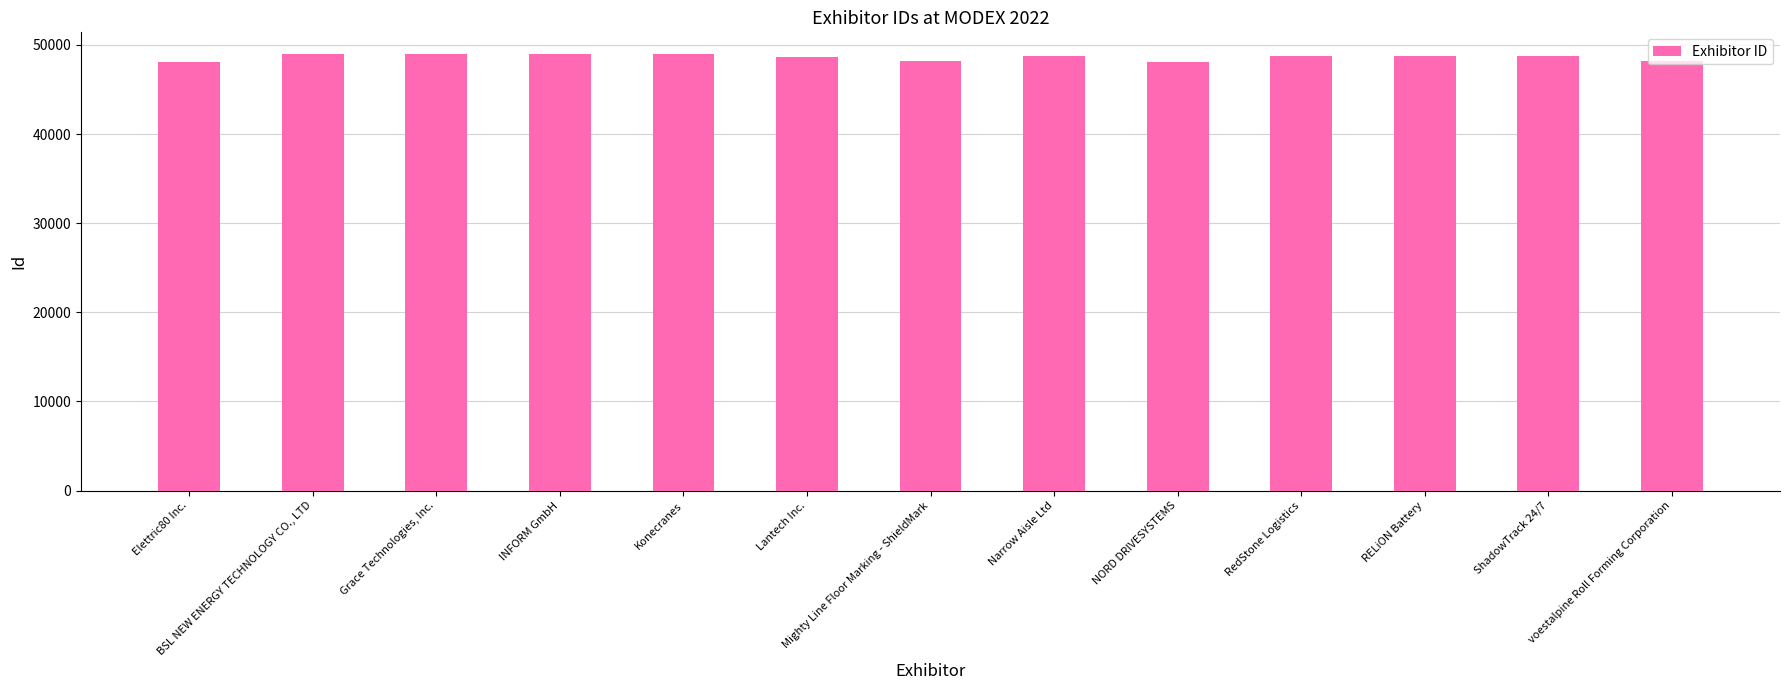

At which label does the data first exceed 48774?

BSL NEW ENERGY TECHNOLOGY CO., LTD